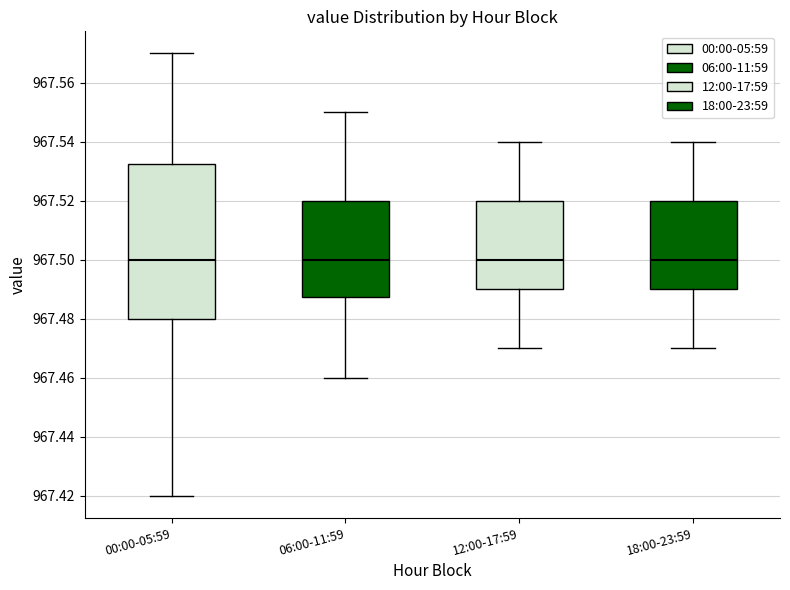

Which box is the tallest, from its lower edge to its upper edge?

00:00-05:59